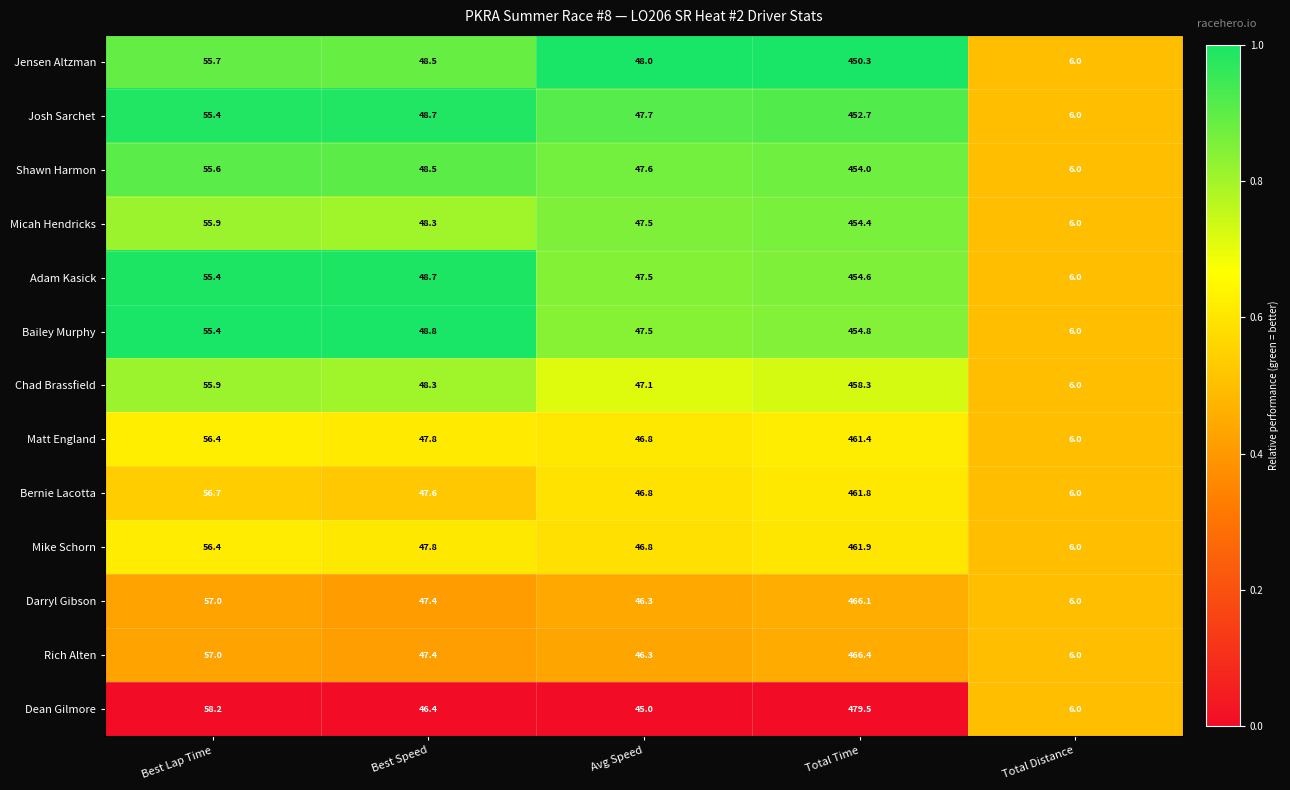

What is the approximate value of Chad Brassfield at Avg Speed?

47.1